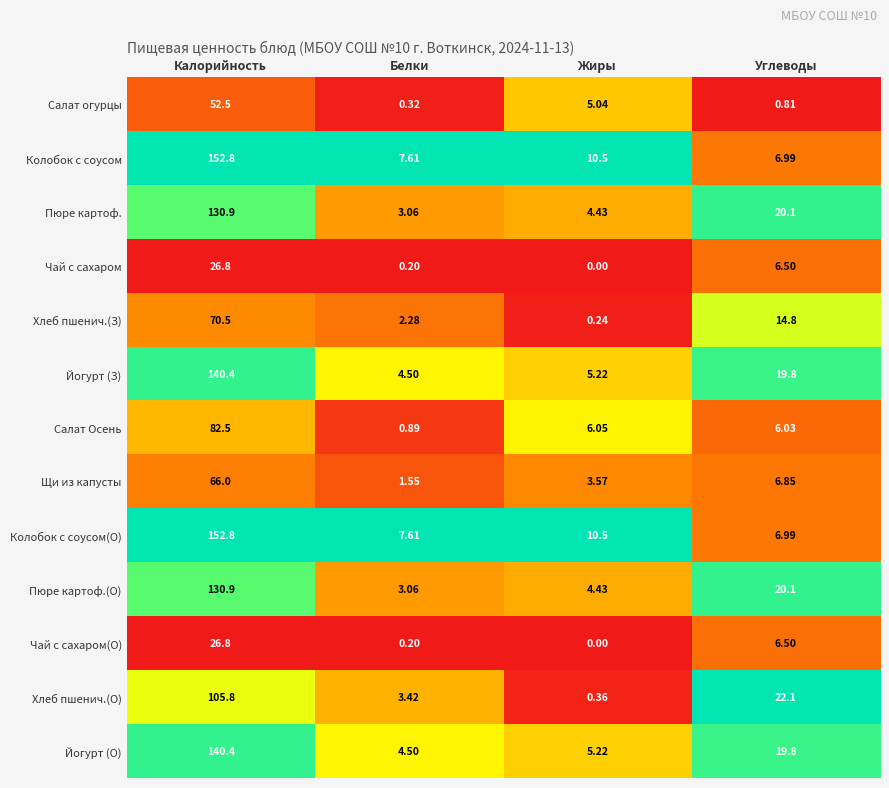

Which category has the highest value in the Йогурт (З) series?

Калорийность